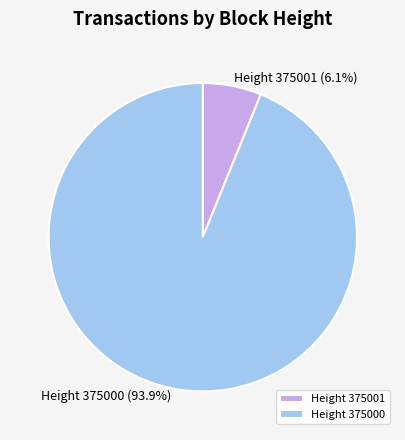

Which category accounts for the majority?

Height 375000